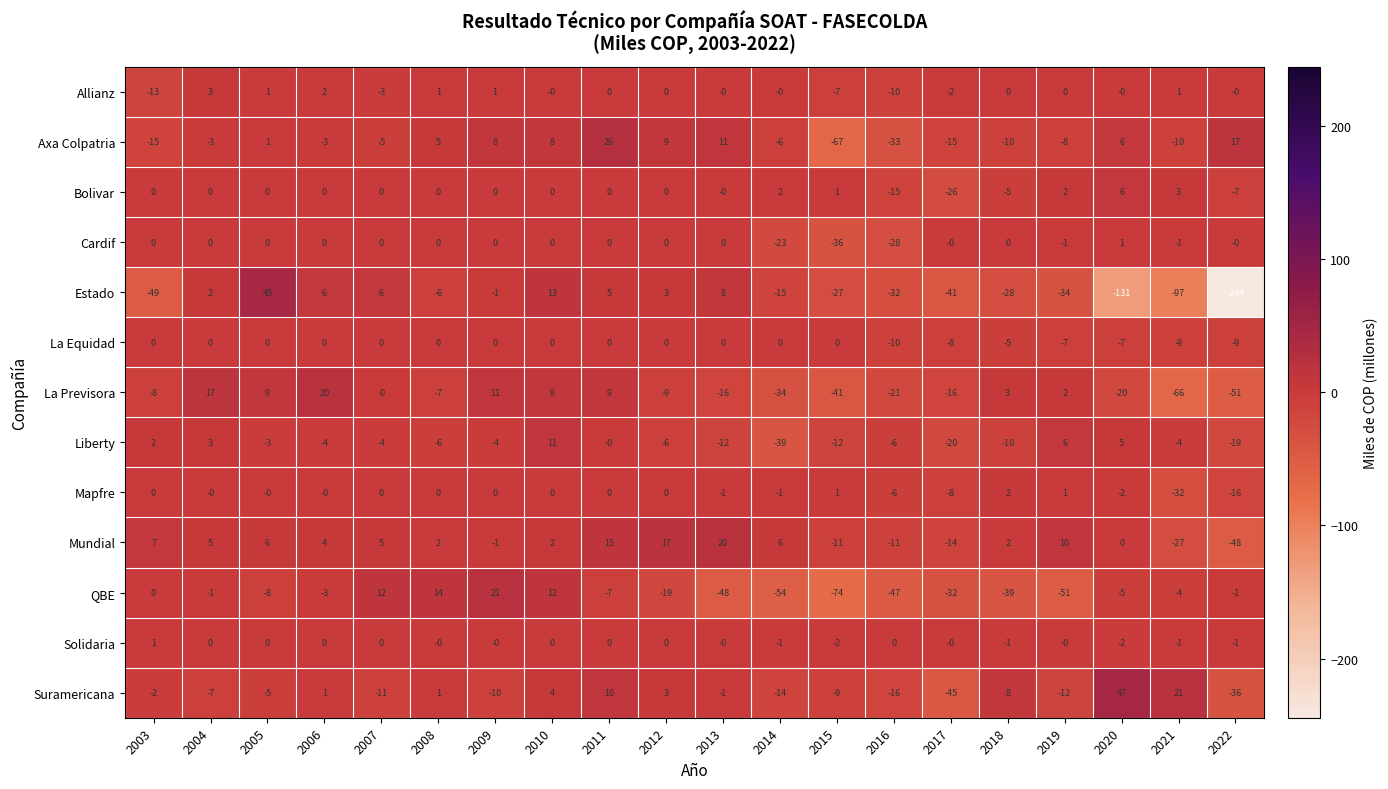

True or false: La Previsora has a value of 0 at 2007.

True